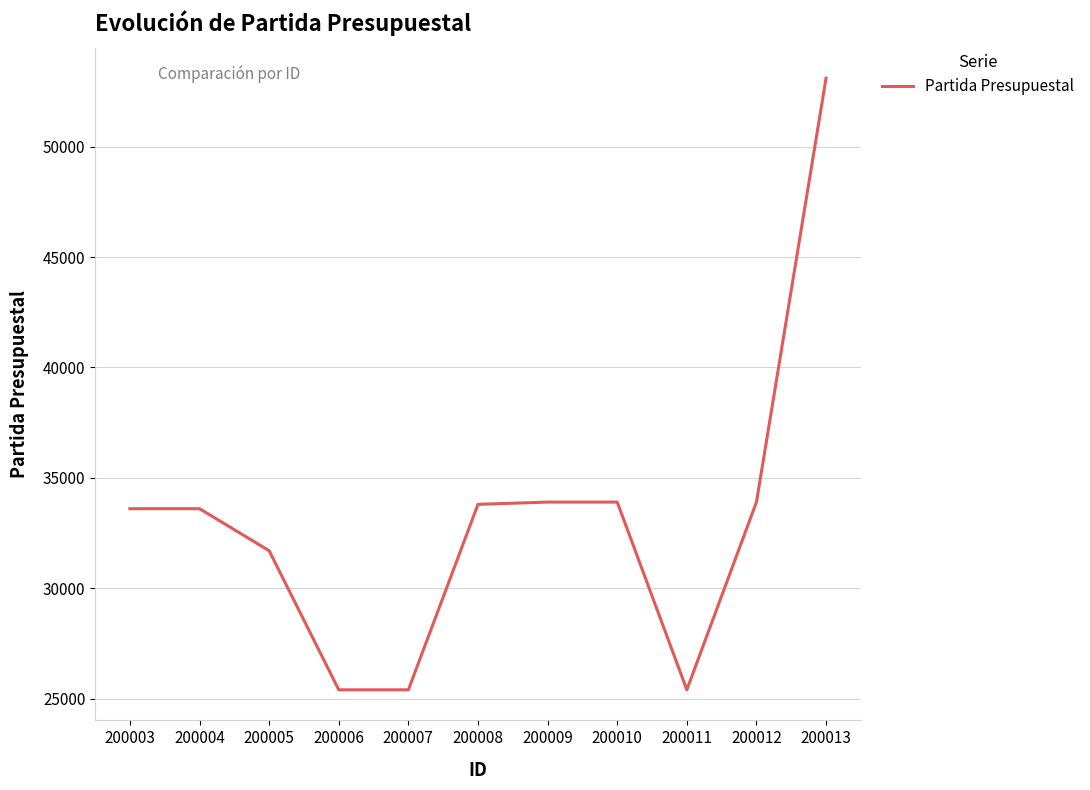

What is the ratio of the value at 200013 to the value at 200009?

1.6